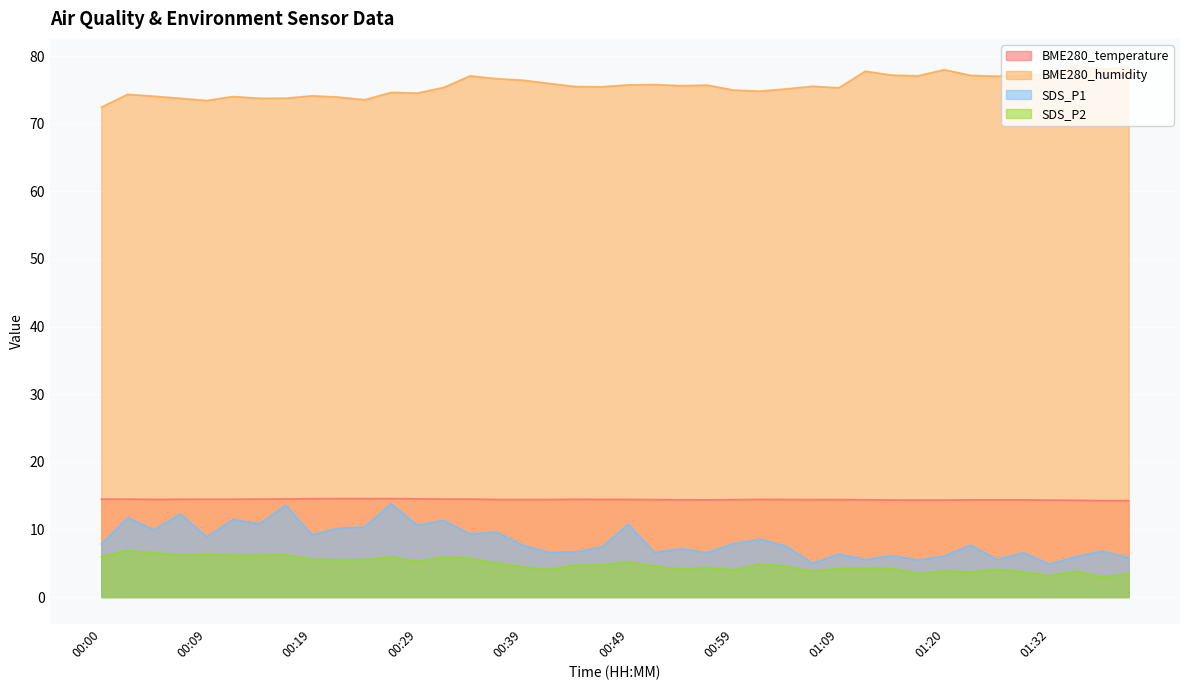

Reading left to right, list all the values displayed in this chart.

BME280_temperature: 14.5	14.5	14.4	14.5	14.5	14.5	14.5	14.5	14.6	14.6	14.6	14.6	14.5	14.5	14.5	14.4	14.4	14.4	14.5	14.4	14.4	14.4	14.4	14.4	14.4	14.4	14.4	14.4	14.4	14.4	14.4	14.3	14.3	14.4	14.4	14.4	14.3	14.3	14.3	14.3
BME280_humidity: 72.4	74.3	74.1	73.8	73.4	74.0	73.8	73.8	74.1	73.9	73.5	74.6	74.5	75.4	77.1	76.7	76.4	75.9	75.5	75.5	75.7	75.8	75.6	75.7	75.0	74.8	75.1	75.5	75.3	77.8	77.2	77.1	78.0	77.1	77.0	77.1	77.4	78.6	78.0	78.4
SDS_P1: 7.8	11.8	9.9	12.3	8.9	11.5	10.8	13.6	9.2	10.2	10.4	13.8	10.6	11.3	9.3	9.6	7.7	6.6	6.7	7.4	10.8	6.6	7.1	6.6	7.9	8.6	7.5	5.0	6.3	5.5	6.1	5.5	6.0	7.7	5.6	6.5	4.9	6.0	6.8	5.8
SDS_P2: 6.0	6.9	6.5	6.2	6.3	6.2	6.2	6.2	5.6	5.5	5.5	5.9	5.3	6.0	5.7	5.0	4.5	4.1	4.7	4.8	5.2	4.6	4.2	4.4	4.0	4.9	4.5	3.8	4.2	4.3	4.2	3.5	3.9	3.7	4.1	3.7	3.2	3.8	3.0	3.5